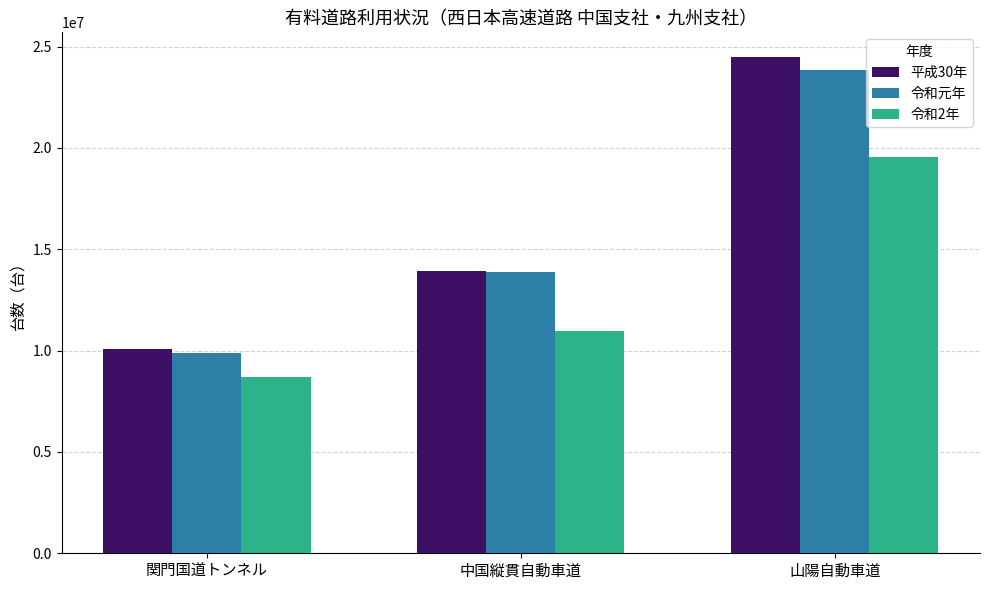

What is the sum of all 平成30年 values?

48497450